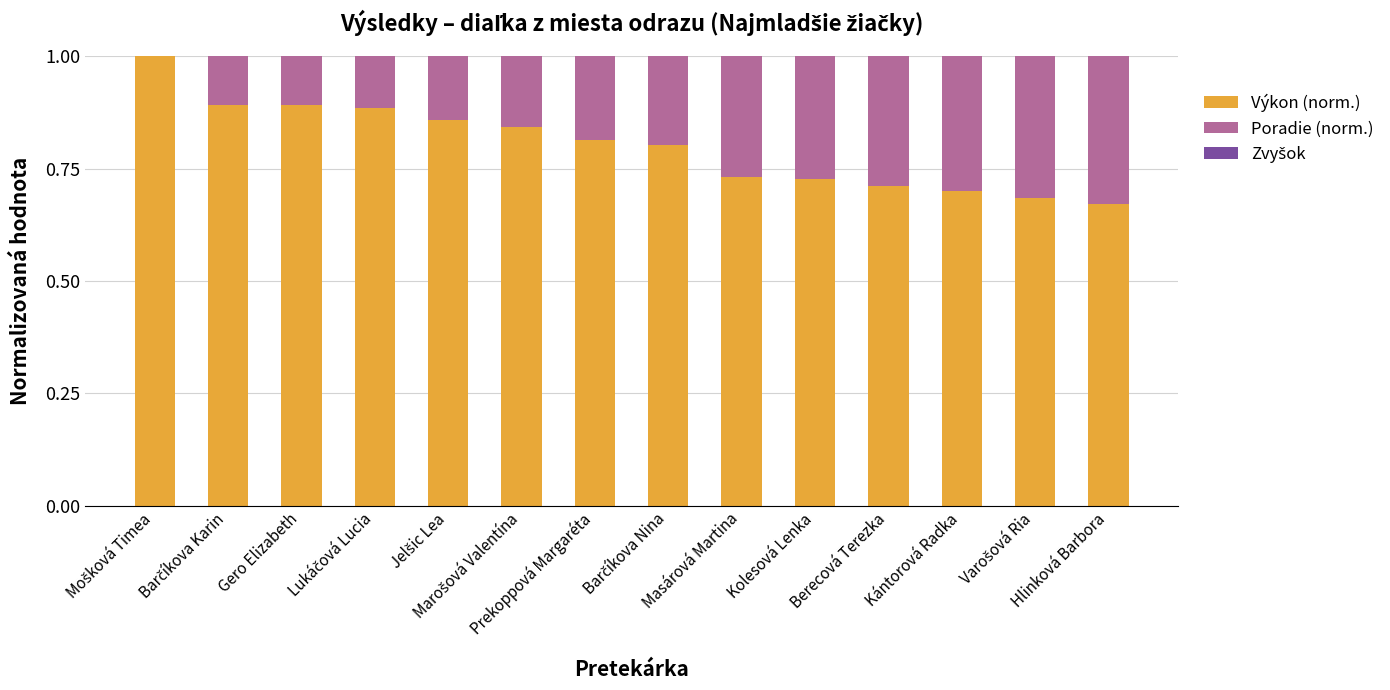

Rank the categories by Poradie (norm.) value from highest to lowest.

Hlinková Barbora, Varošová Ria, Kántorová Radka, Berecová Terezka, Kolesová Lenka, Masárová Martina, Barčíkova Nina, Prekoppová Margaréta, Marošová Valentína, Jelšic Lea, Lukáčová Lucia, Gero Elizabeth, Barčíkova Karin, Mošková Timea